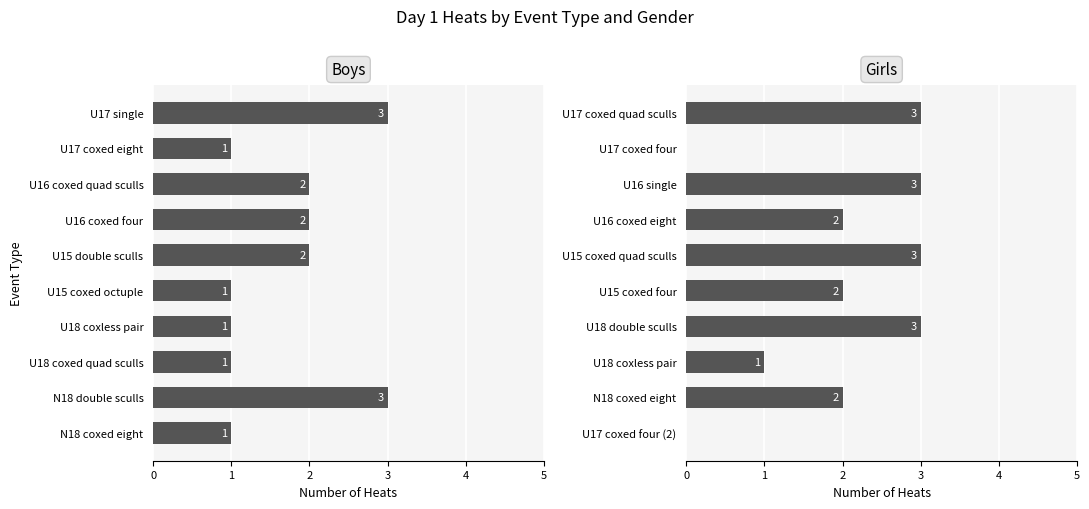

Reading left to right, list all the values displayed in this chart.

Boys: 3	1	2	2	2	1	1	1	3	1
Girls: 3	0	3	2	3	2	3	1	2	0